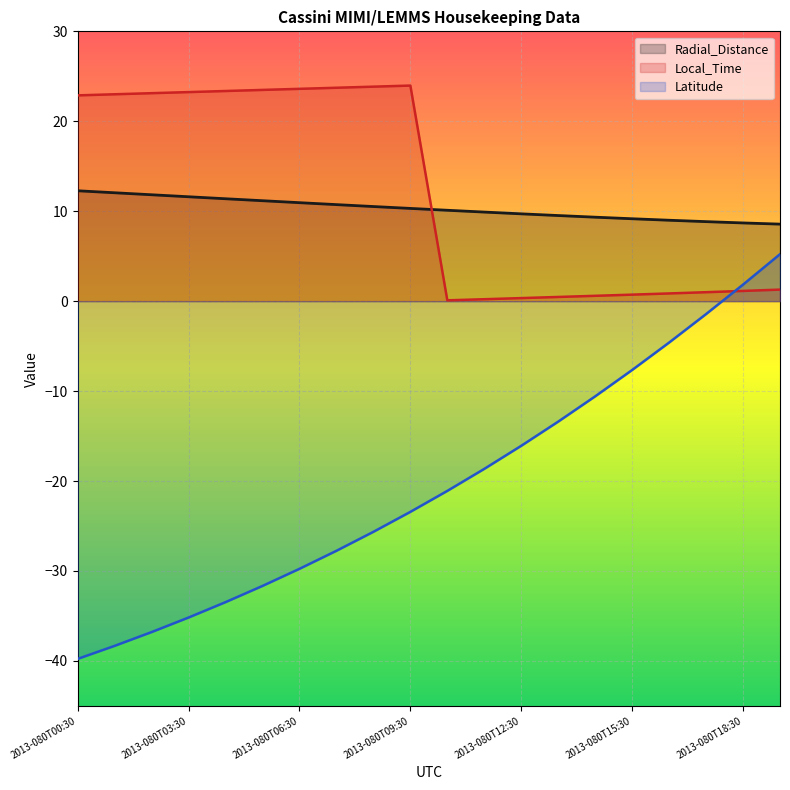

Reading right to left, extract all data points from this chart.

Radial_Distance: 8.6	8.7	8.8	9.0	9.2	9.3	9.5	9.7	9.9	10.1	10.3	10.5	10.7	10.9	11.2	11.4	11.6	11.8	12.1	12.3
Local_Time: 1.3	1.1	1.0	0.9	0.7	0.6	0.5	0.3	0.2	0.1	24.0	23.8	23.7	23.6	23.5	23.4	23.2	23.1	23.0	22.9
Latitude: 5.2	1.8	-1.4	-4.6	-7.7	-10.6	-13.4	-16.1	-18.6	-21.1	-23.4	-25.6	-27.8	-29.8	-31.7	-33.5	-35.2	-36.8	-38.3	-39.8